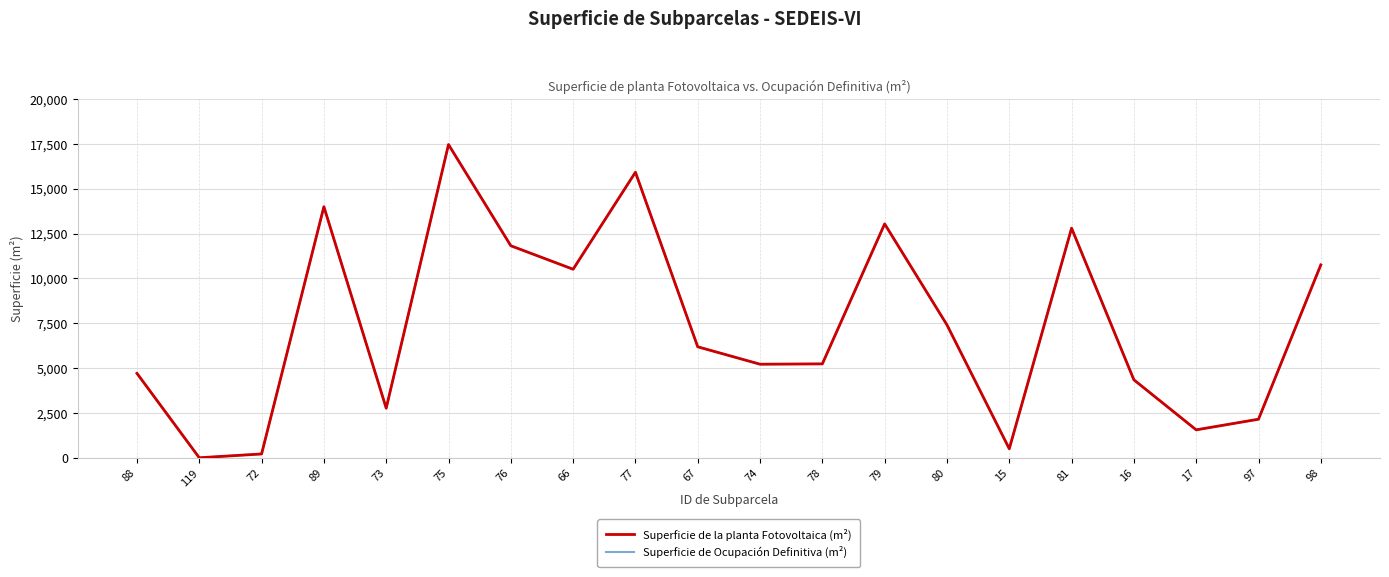

Which series has the widest spread of values?

Superficie de la planta Fotovoltaica (m²)